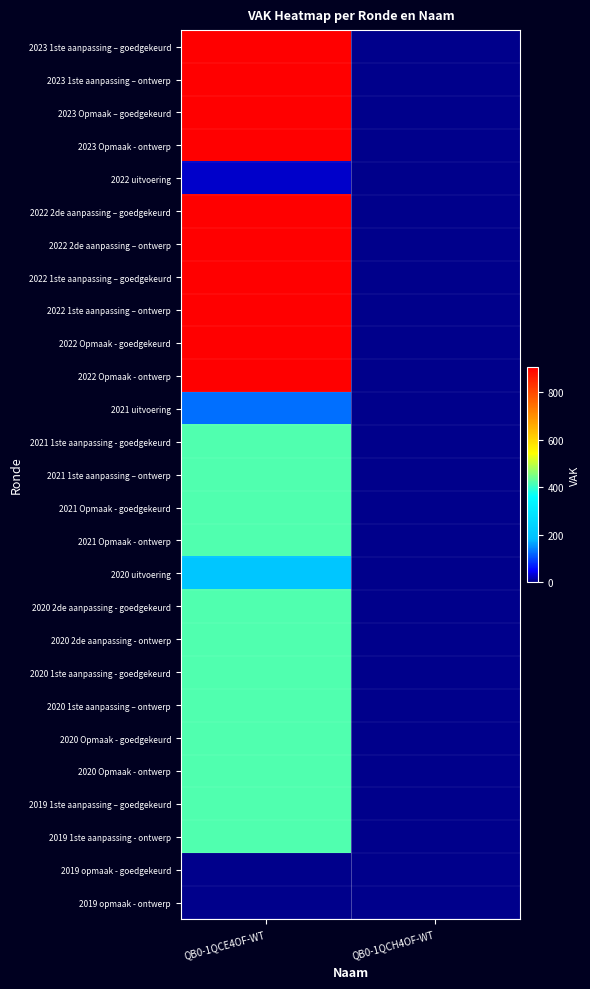

Reading right to left, list all the values displayed in this chart.

2023 1ste aanpassing – goedgekeurd: QB0-1QCH4OF-WT=0	QB0-1QCE4OF-WT=906
2023 1ste aanpassing – ontwerp: QB0-1QCH4OF-WT=0	QB0-1QCE4OF-WT=906
2023 Opmaak – goedgekeurd: QB0-1QCH4OF-WT=0	QB0-1QCE4OF-WT=906
2023 Opmaak - ontwerp: QB0-1QCH4OF-WT=0	QB0-1QCE4OF-WT=906
2022 uitvoering: QB0-1QCH4OF-WT=0	QB0-1QCE4OF-WT=26
2022 2de aanpassing – goedgekeurd: QB0-1QCH4OF-WT=0	QB0-1QCE4OF-WT=906
2022 2de aanpassing – ontwerp: QB0-1QCH4OF-WT=0	QB0-1QCE4OF-WT=906
2022 1ste aanpassing – goedgekeurd: QB0-1QCH4OF-WT=0	QB0-1QCE4OF-WT=906
2022 1ste aanpassing – ontwerp: QB0-1QCH4OF-WT=0	QB0-1QCE4OF-WT=906
2022 Opmaak - goedgekeurd: QB0-1QCH4OF-WT=0	QB0-1QCE4OF-WT=906
2022 Opmaak - ontwerp: QB0-1QCH4OF-WT=0	QB0-1QCE4OF-WT=906
2021 uitvoering: QB0-1QCH4OF-WT=0	QB0-1QCE4OF-WT=125
2021 1ste aanpassing - goedgekeurd: QB0-1QCH4OF-WT=0	QB0-1QCE4OF-WT=420
2021 1ste aanpassing – ontwerp: QB0-1QCH4OF-WT=0	QB0-1QCE4OF-WT=420
2021 Opmaak - goedgekeurd: QB0-1QCH4OF-WT=0	QB0-1QCE4OF-WT=420
2021 Opmaak - ontwerp: QB0-1QCH4OF-WT=0	QB0-1QCE4OF-WT=420
2020 uitvoering: QB0-1QCH4OF-WT=0	QB0-1QCE4OF-WT=204
2020 2de aanpassing - goedgekeurd: QB0-1QCH4OF-WT=0	QB0-1QCE4OF-WT=420
2020 2de aanpassing - ontwerp: QB0-1QCH4OF-WT=0	QB0-1QCE4OF-WT=420
2020 1ste aanpassing - goedgekeurd: QB0-1QCH4OF-WT=0	QB0-1QCE4OF-WT=420
2020 1ste aanpassing – ontwerp: QB0-1QCH4OF-WT=0	QB0-1QCE4OF-WT=420
2020 Opmaak - goedgekeurd: QB0-1QCH4OF-WT=0	QB0-1QCE4OF-WT=420
2020 Opmaak - ontwerp: QB0-1QCH4OF-WT=0	QB0-1QCE4OF-WT=420
2019 1ste aanpassing – goedgekeurd: QB0-1QCH4OF-WT=0	QB0-1QCE4OF-WT=420
2019 1ste aanpassing - ontwerp: QB0-1QCH4OF-WT=0	QB0-1QCE4OF-WT=420
2019 opmaak - goedgekeurd: QB0-1QCH4OF-WT=0	QB0-1QCE4OF-WT=0
2019 opmaak - ontwerp: QB0-1QCH4OF-WT=0	QB0-1QCE4OF-WT=0